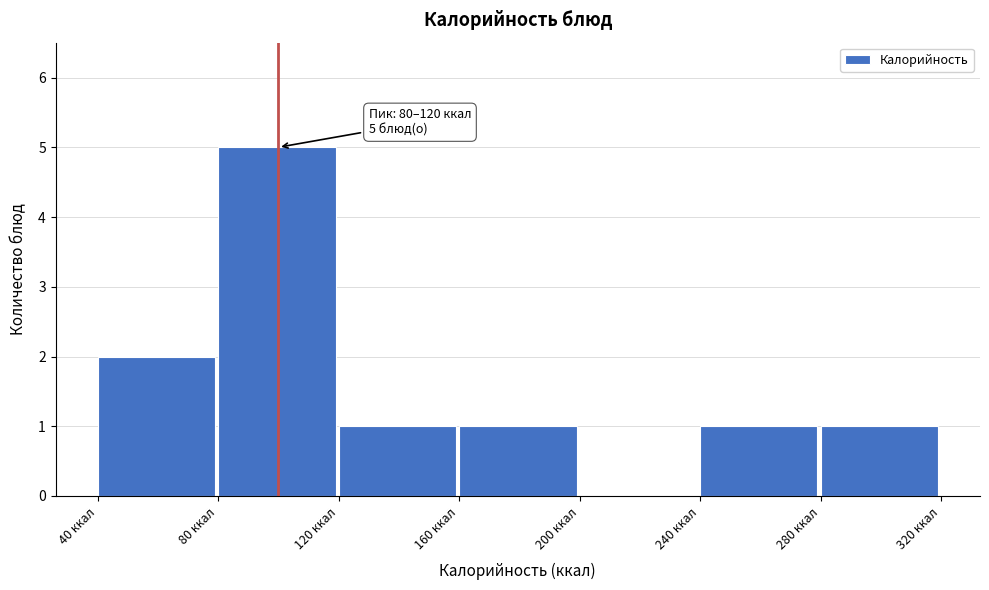

Over which range of the x-axis is the bar tallest?

80 to 120